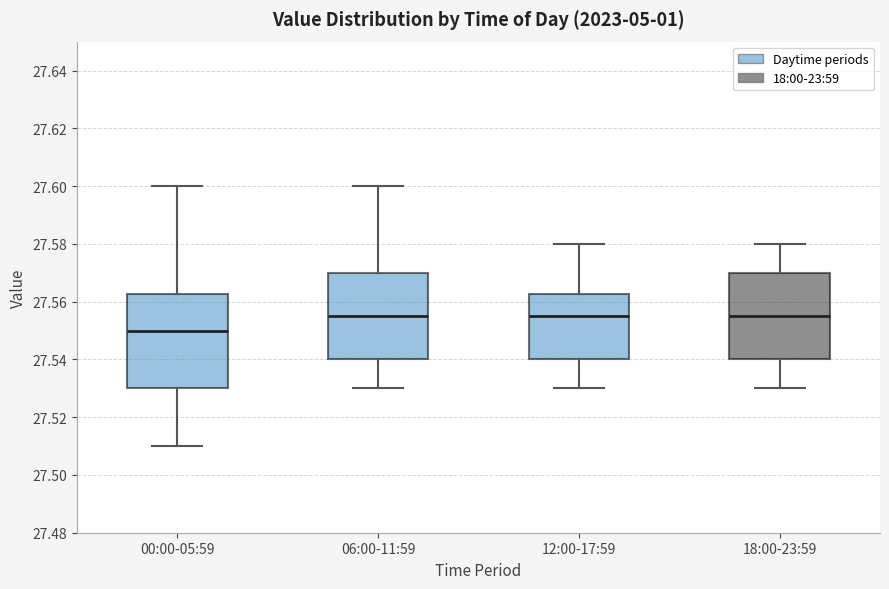

Where does the median line of the box for 18:00-23:59 sit on the y-axis? The values are not printed on the chart, so give them approximately, as read against the axis.

27.556